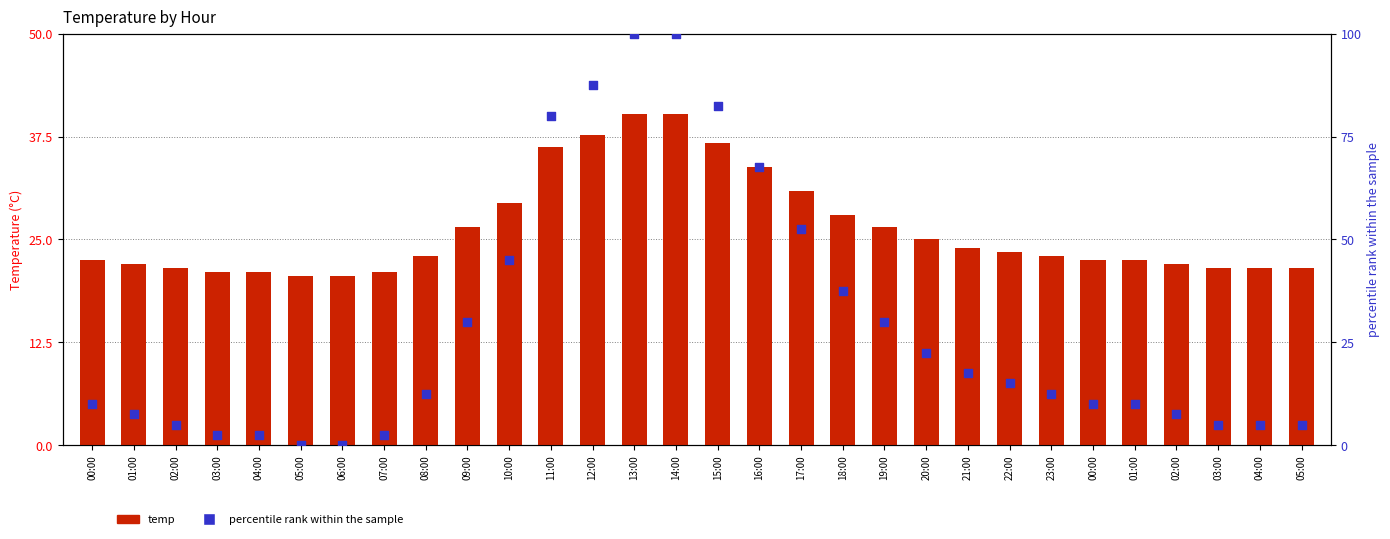

At which category is the sum across all series the highest?

13:00